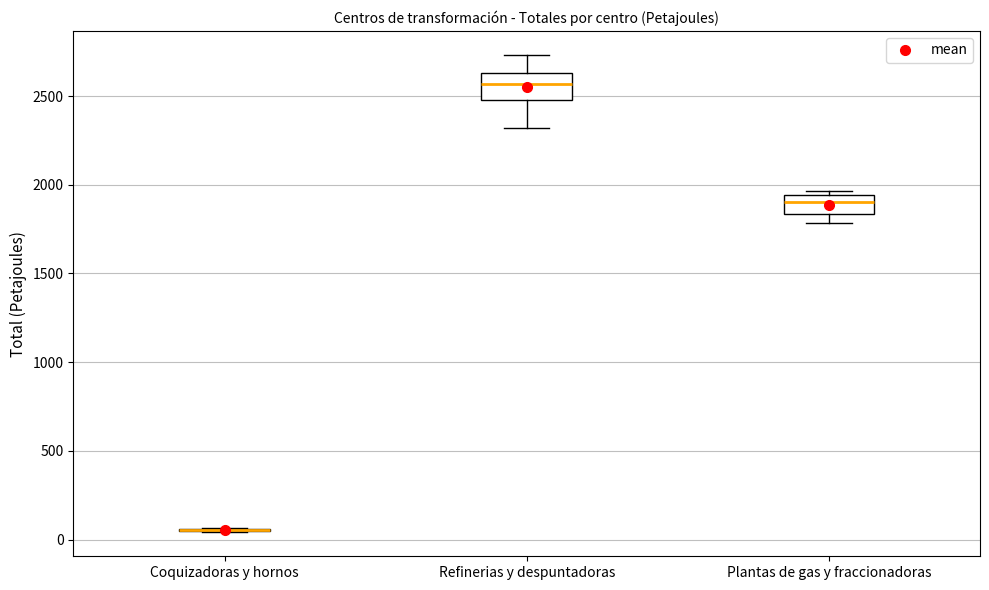

Reading left to right, read every box against the y-axis: the position of its median line, the range the box covers, and the ends of its whiskers. The values are not printed on the chart, so give them approximately, as read against the axis.

Coquizadoras y hornos: box collapsed to a line at 50, whiskers 50 to 50
Refinerias y despuntadoras: median 2550, box 2500 to 2650, whiskers 2300 to 2750
Plantas de gas y fraccionadoras: median 1900, box 1850 to 1950, whiskers 1800 to 1950 (just above the box's upper edge)